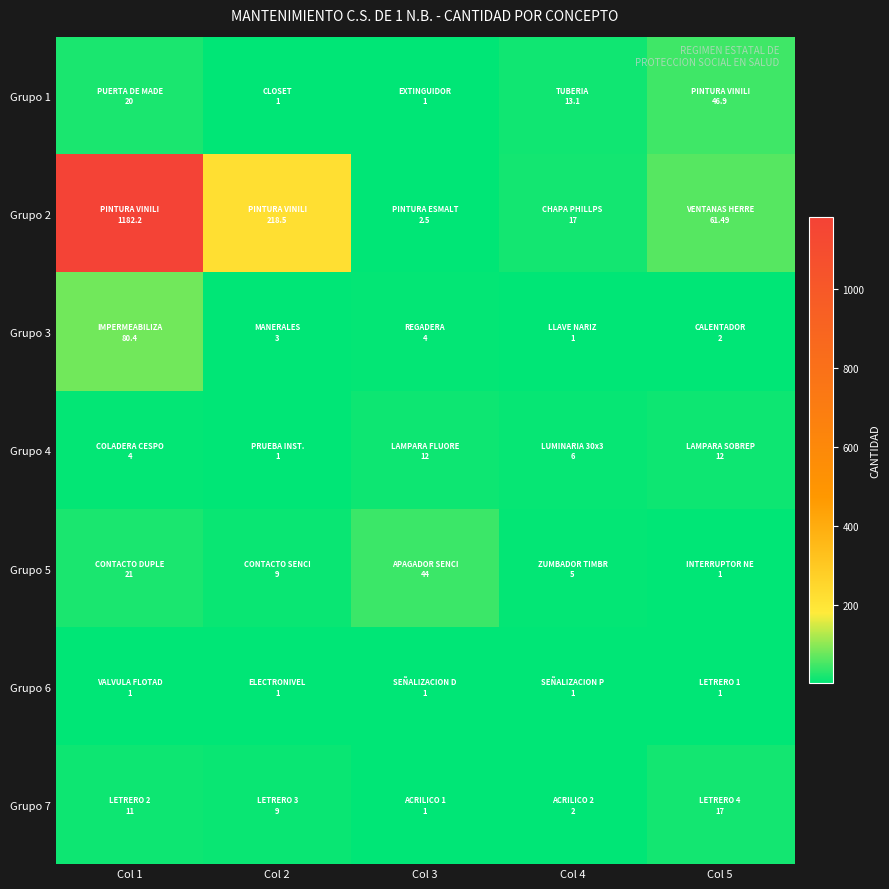

What is the total value across all series at Col 4?

45.1